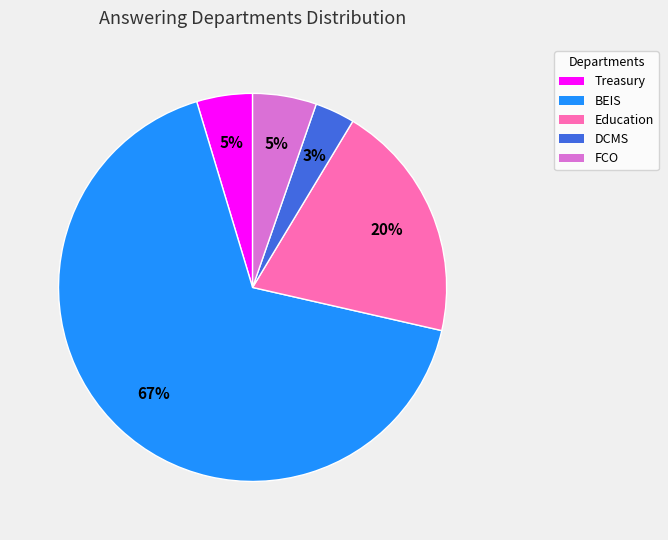

Is there any slice that represents more than half of the pie?

Yes